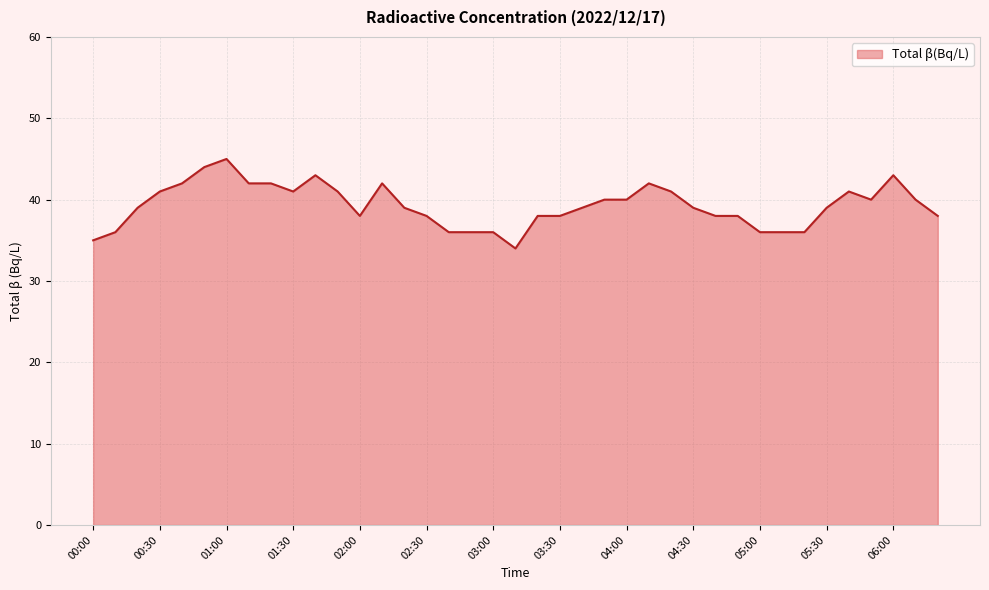

What is the maximum value shown in the chart?

45